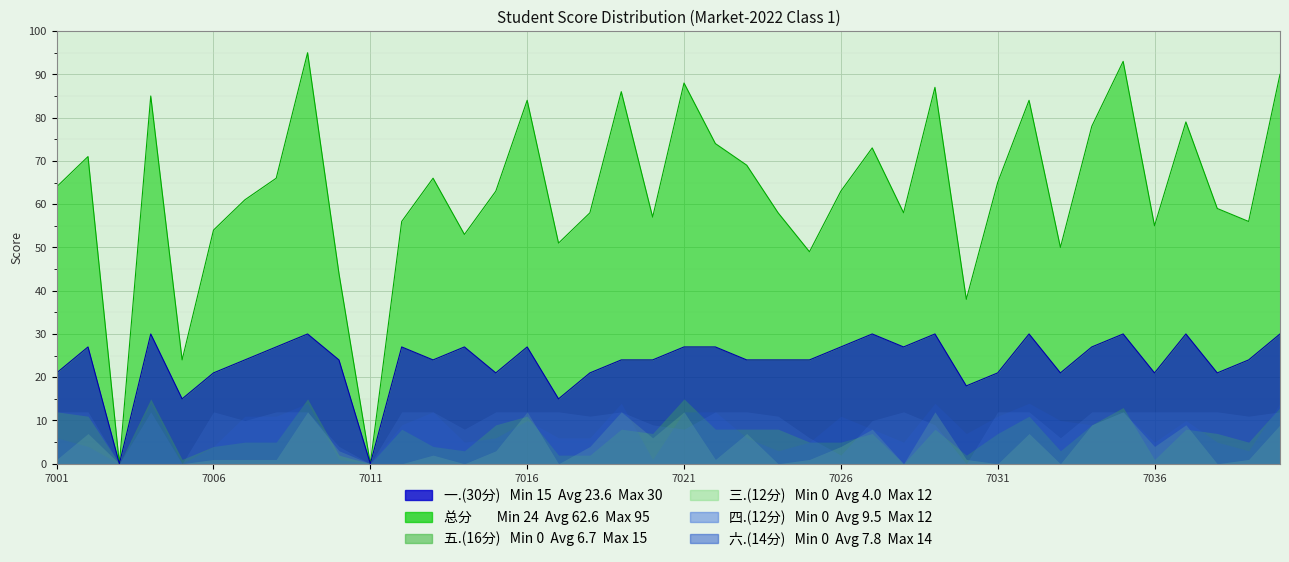

True or false: 五.(16分) has more than 0 points higher than both neighbors.

True